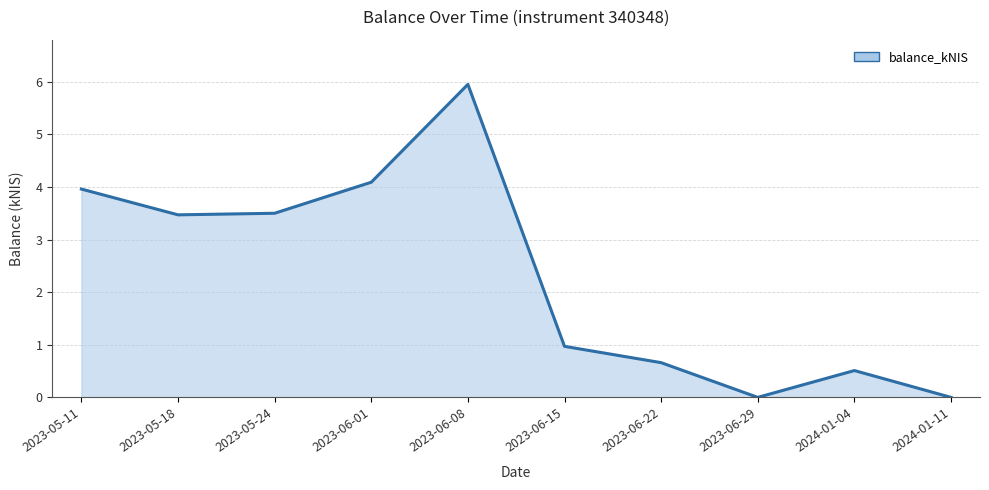

Reading right to left, extract all data points from this chart.

0.0	0.5	0.0	0.7	1.0	6.0	4.1	3.5	3.5	4.0